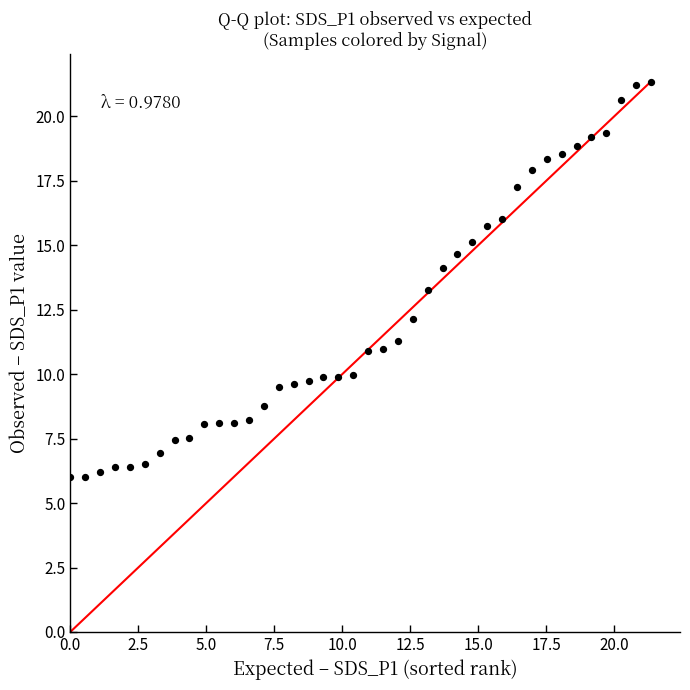

What is the range of X values (max minus min)?

21.4